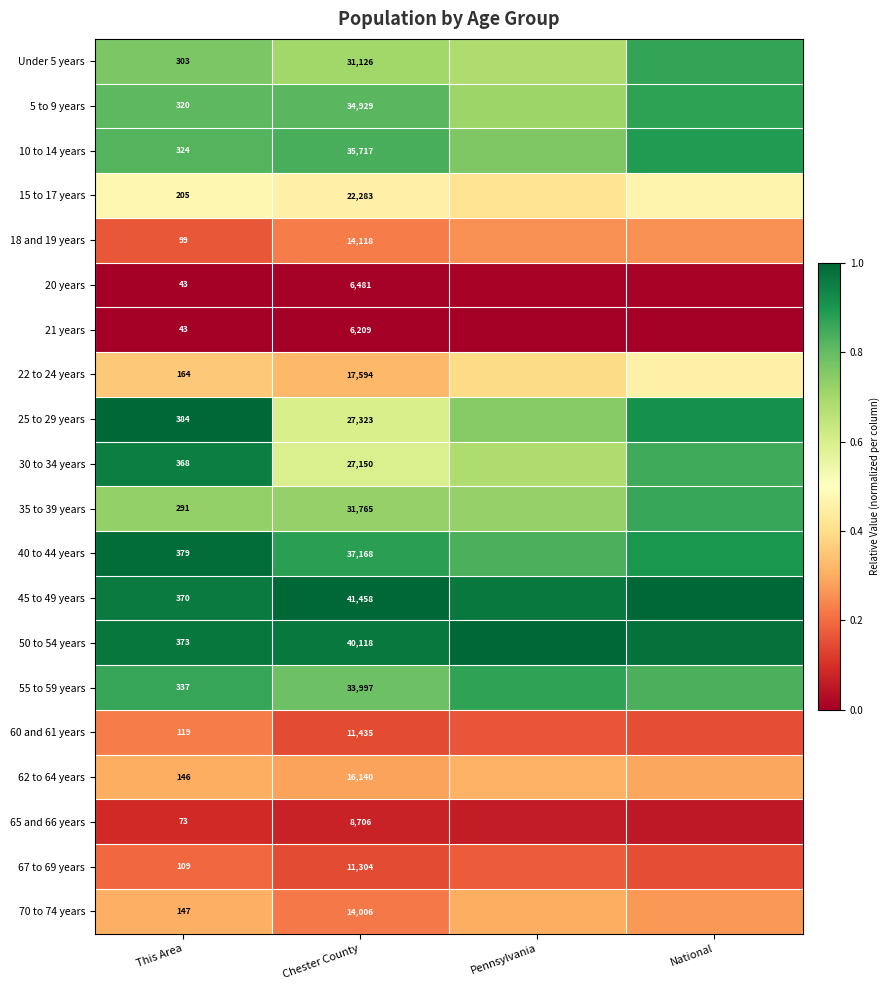

Is the value of 40 to 44 years at This Area greater than the value of 60 and 61 years at Chester County?

No